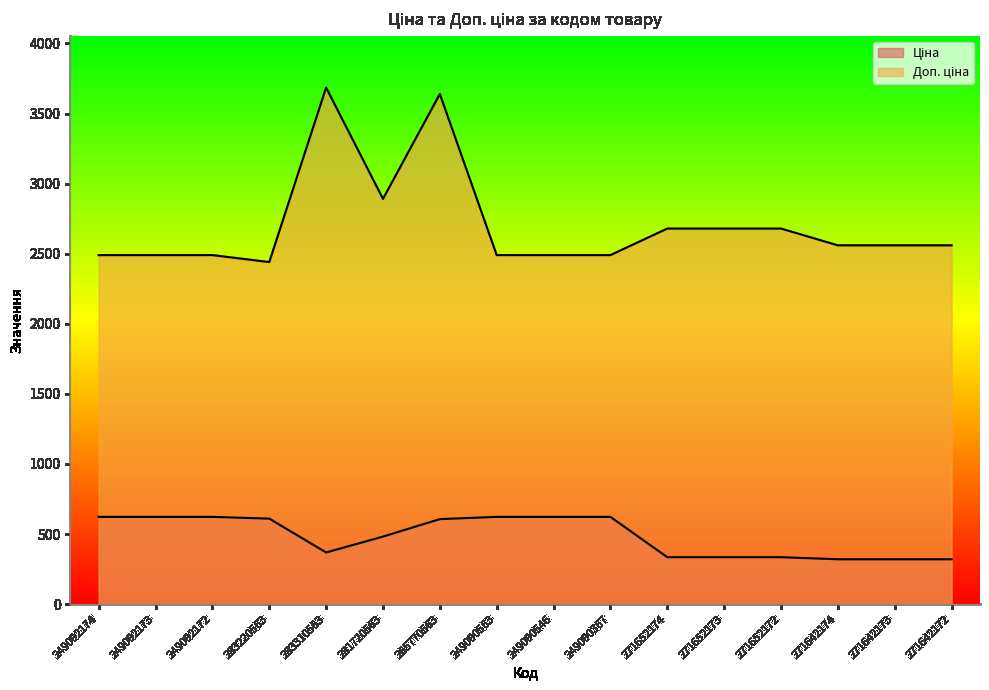

Which series changed the most between 249092173 and 271642174?

Ціна